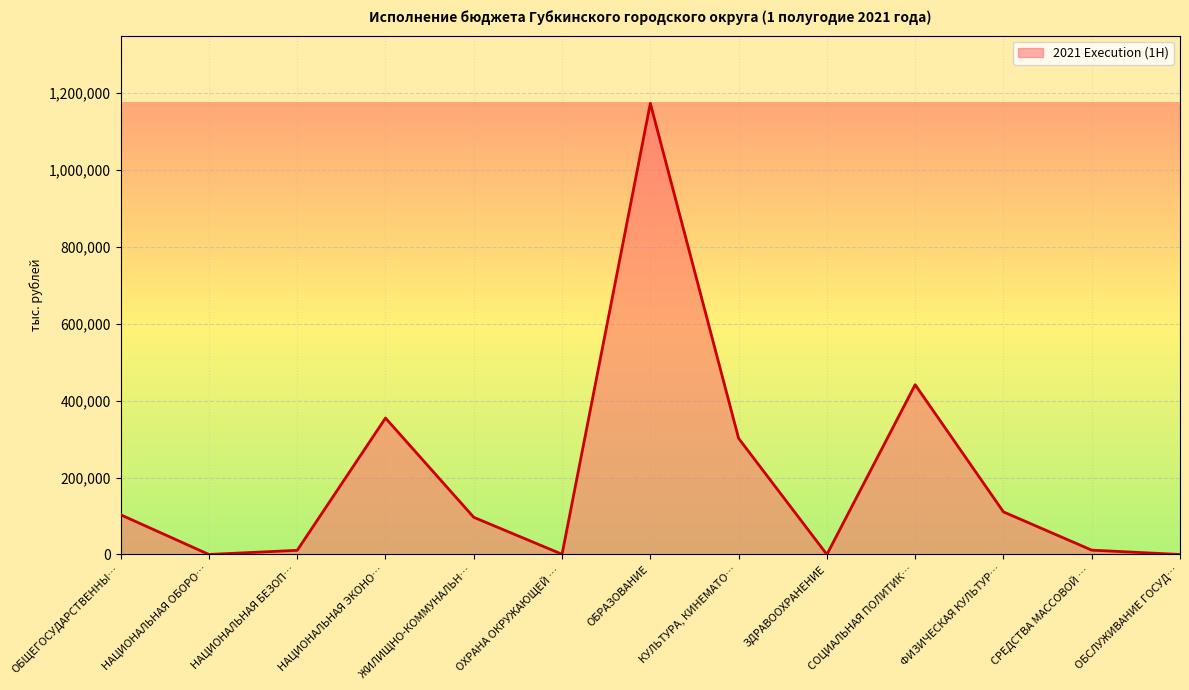

Is it true that the value at ОБЩЕГОСУДАРСТВЕННЫ… is 103265?

True